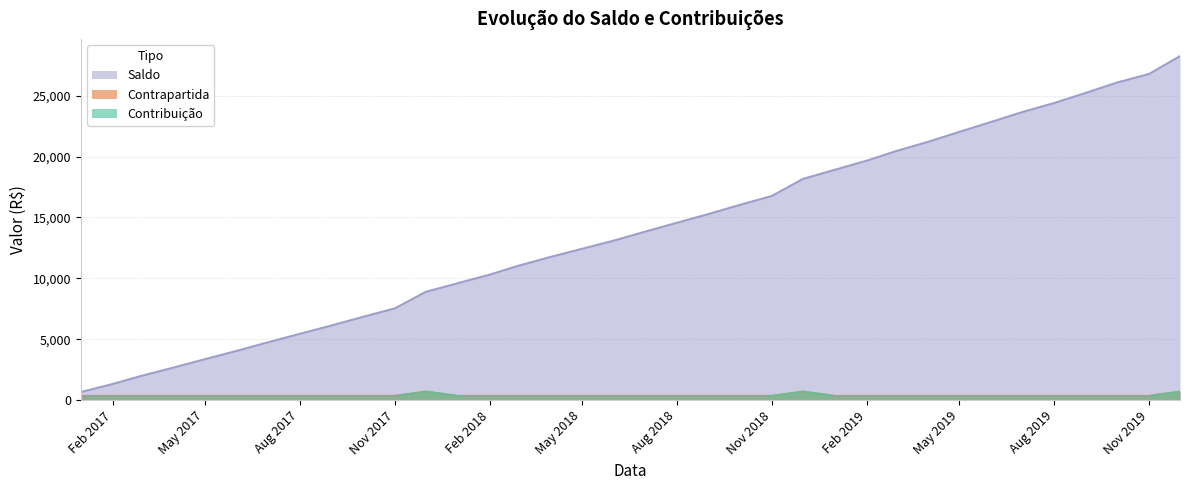

The value of Contribuição at 2018-12-01 is 300.2. True or false?

False